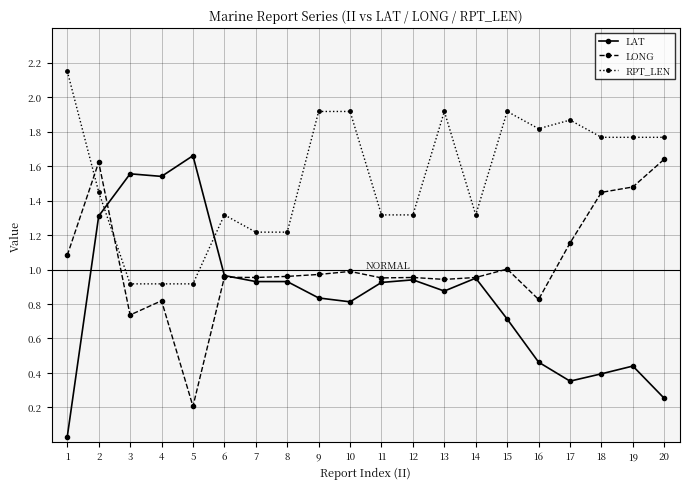

True or false: LAT and LONG cross at least once.

True